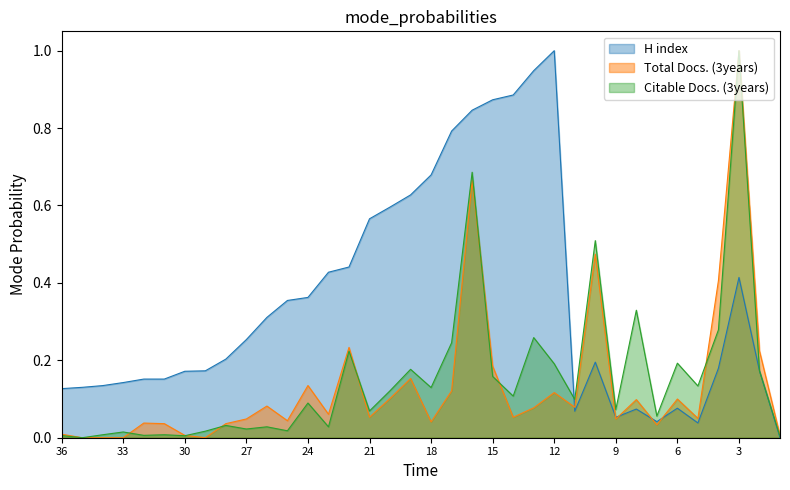

What is the value of the H index point at the 13th from the left?

0.4